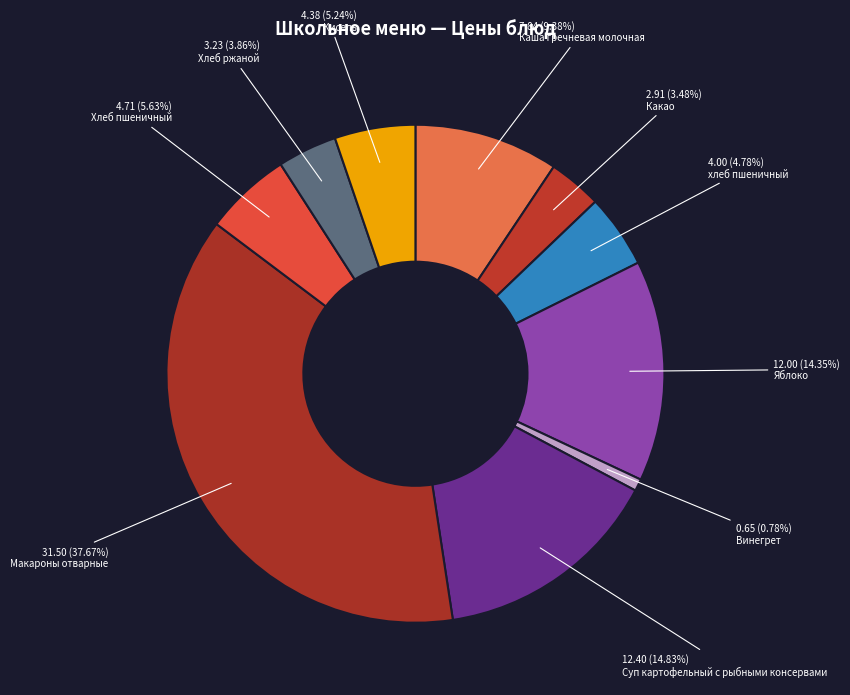

What is the smallest slice in the pie chart?

Винегрет